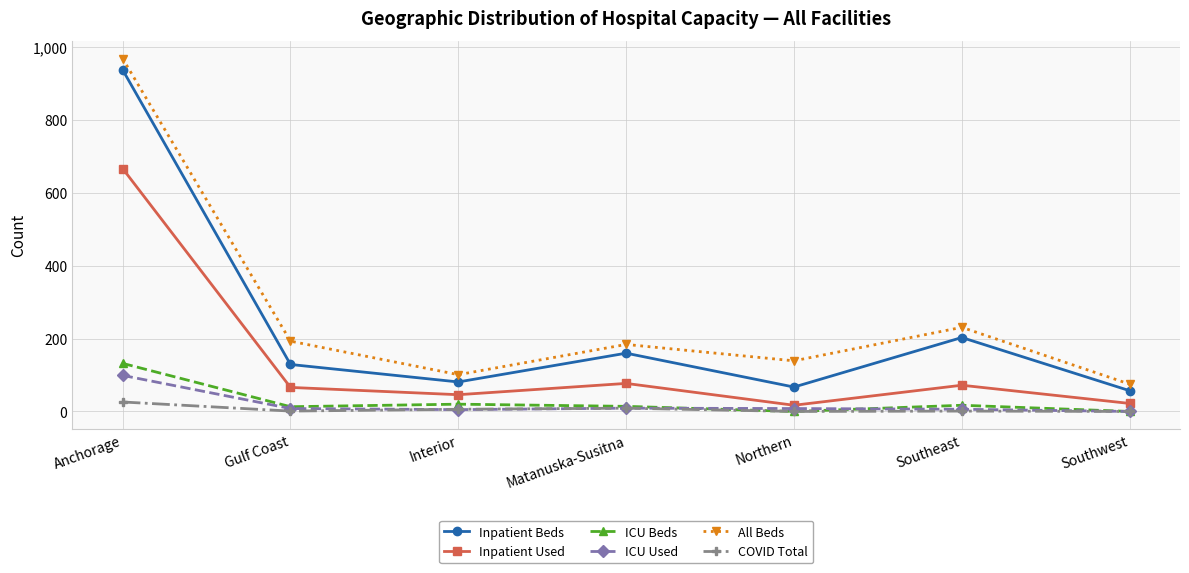

Which series has the largest total across all categories?

All Beds